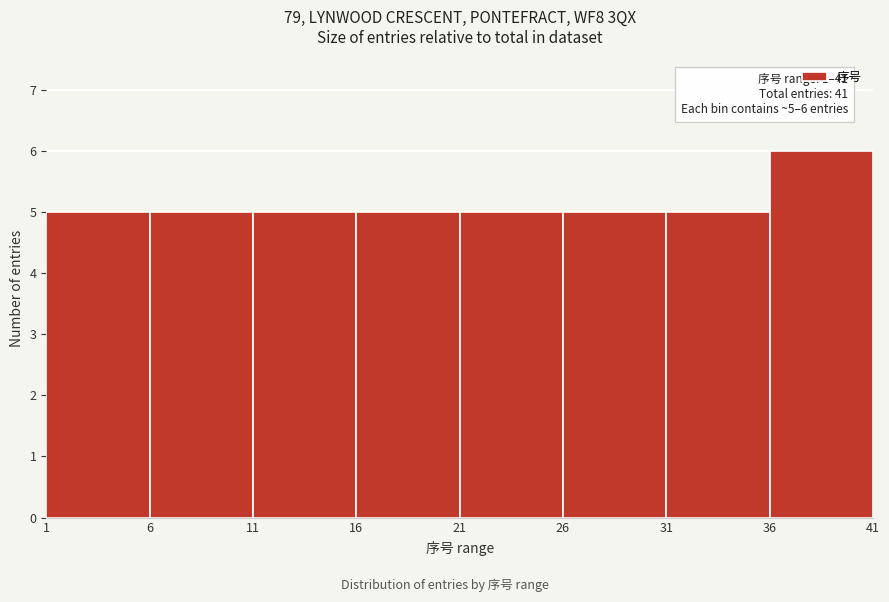

Over which range of the x-axis is the bar tallest?

36 to 41